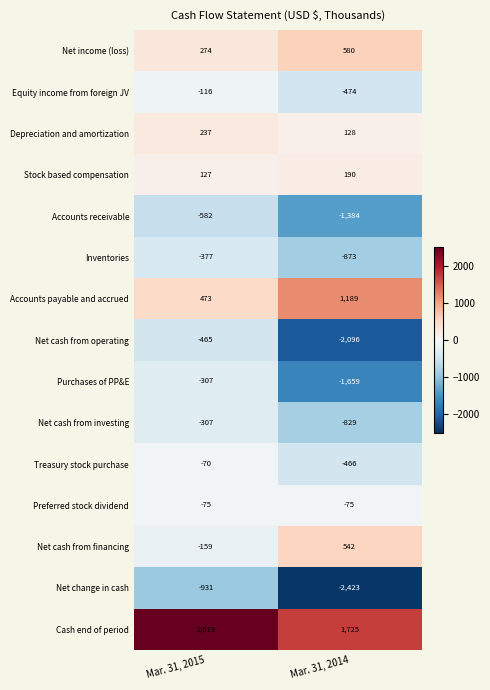

True or false: Treasury stock purchase has a value of -732 at Mar. 31, 2014.

False